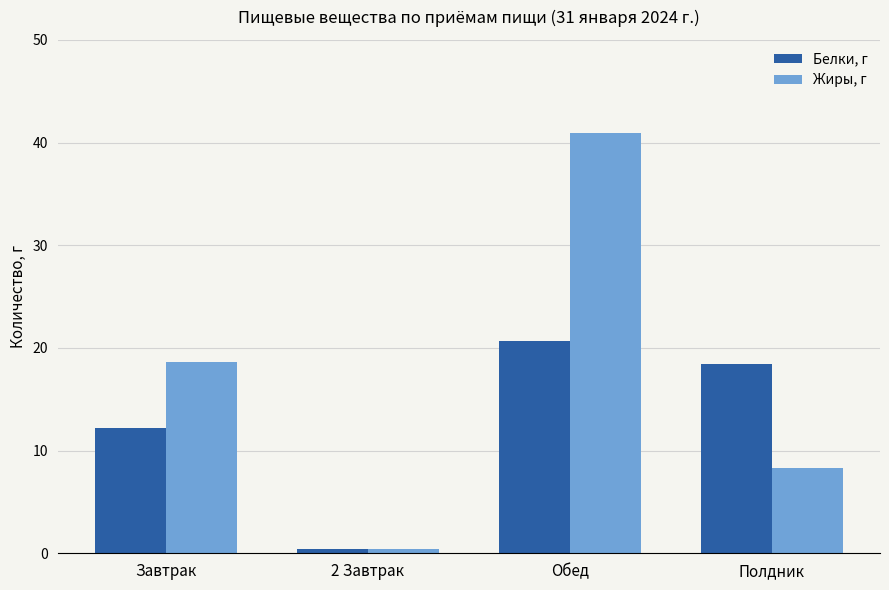

At which category is the sum across all series the highest?

Обед